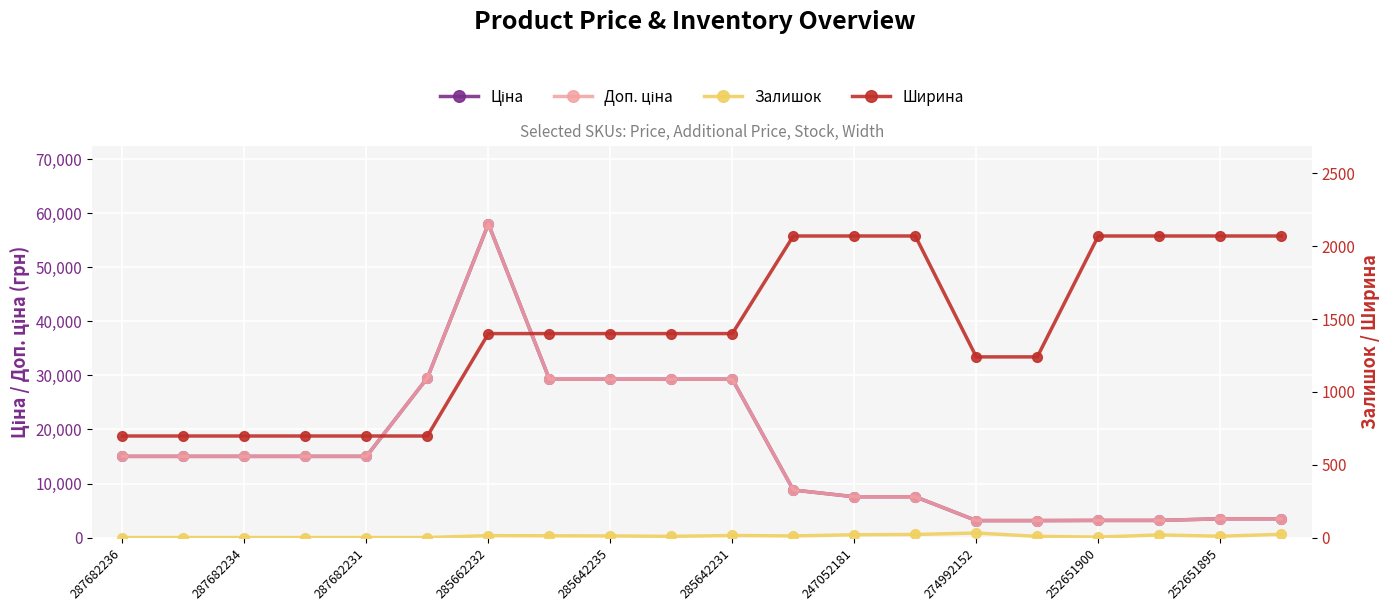

True or false: Ширина and Ціна intersect in this chart.

False